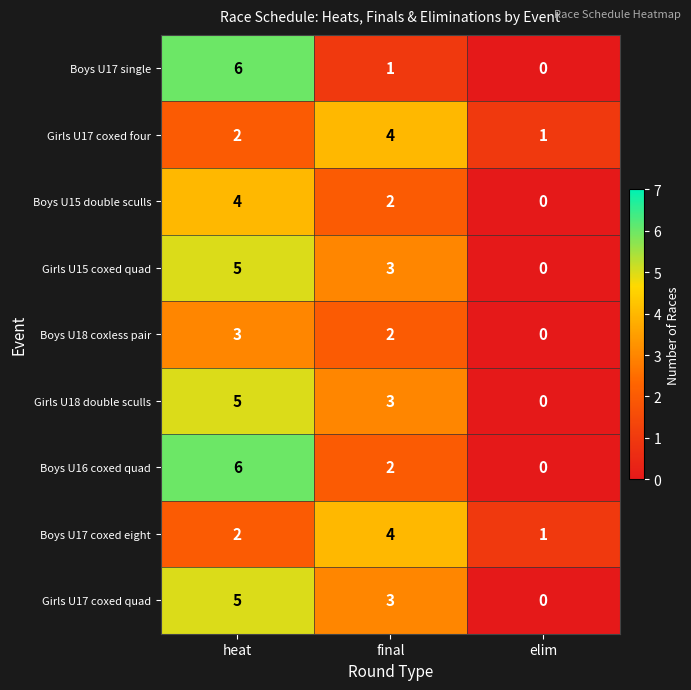

The Boys U17 coxed eight series shows 2 at elim. True or false?

False